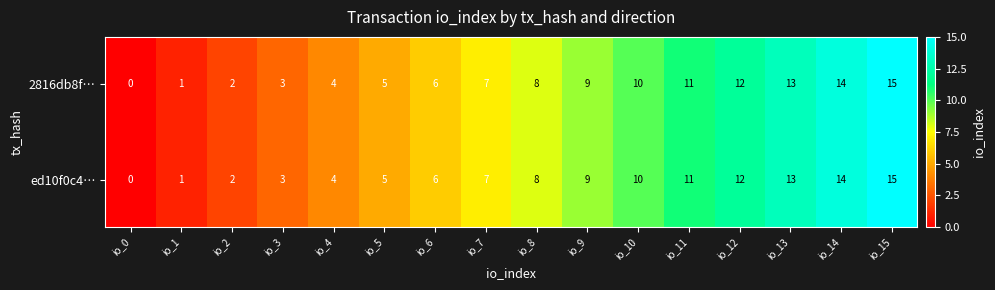

What is the total value across all series at io_6?

12